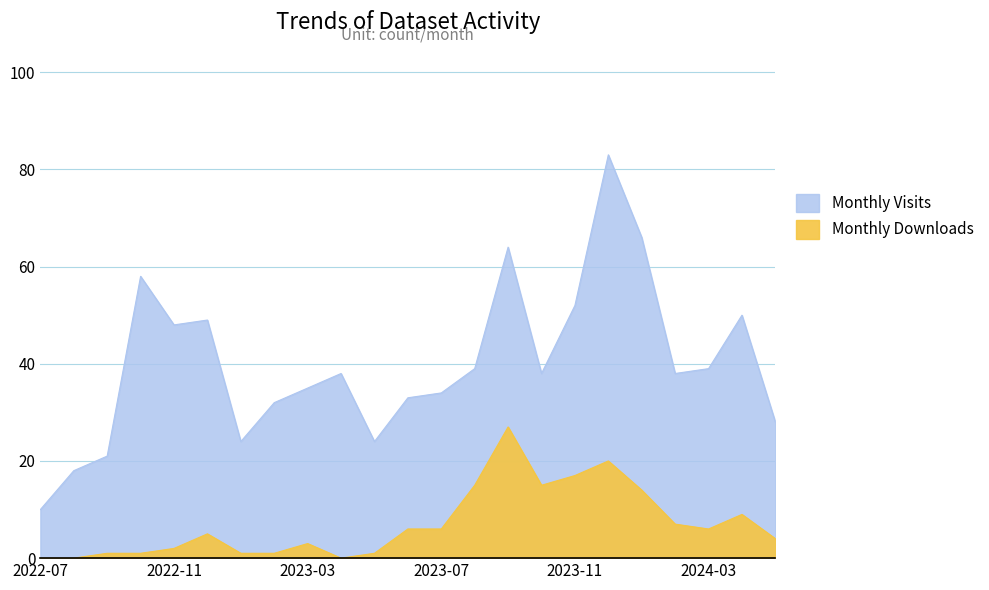

Where is the first local minimum for Monthly Downloads?

2023-04